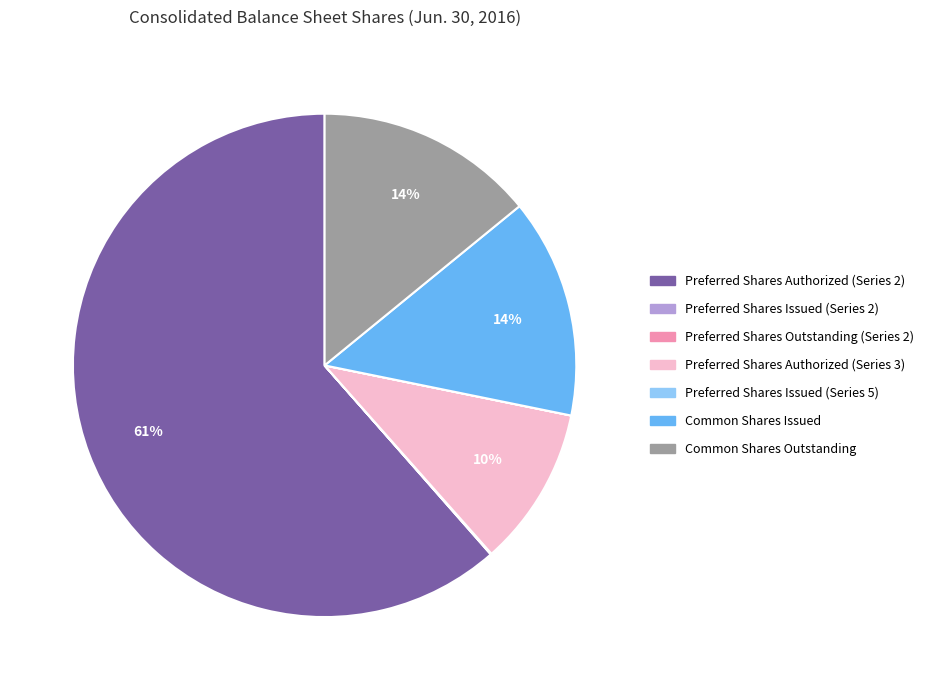

True or false: Common Shares Outstanding accounts for 14% of the total.

True